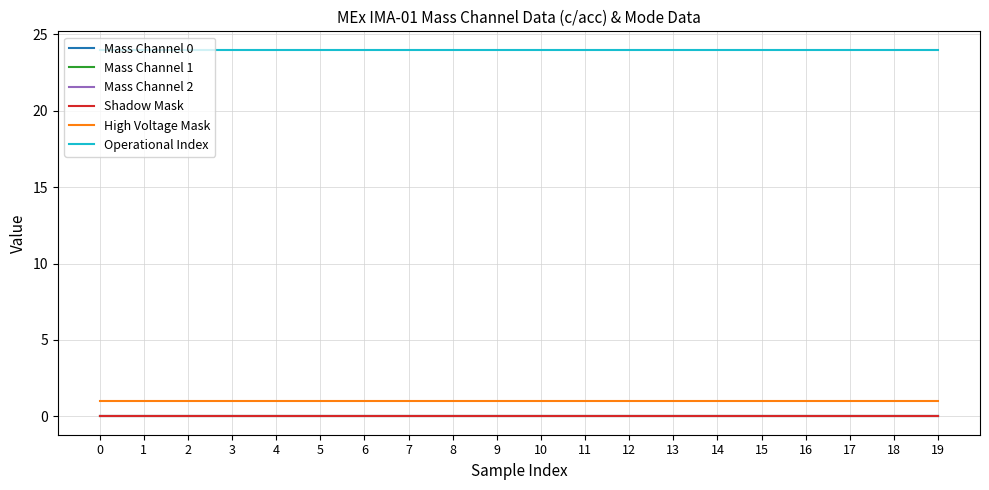

What is the total value across all series at 13?

25